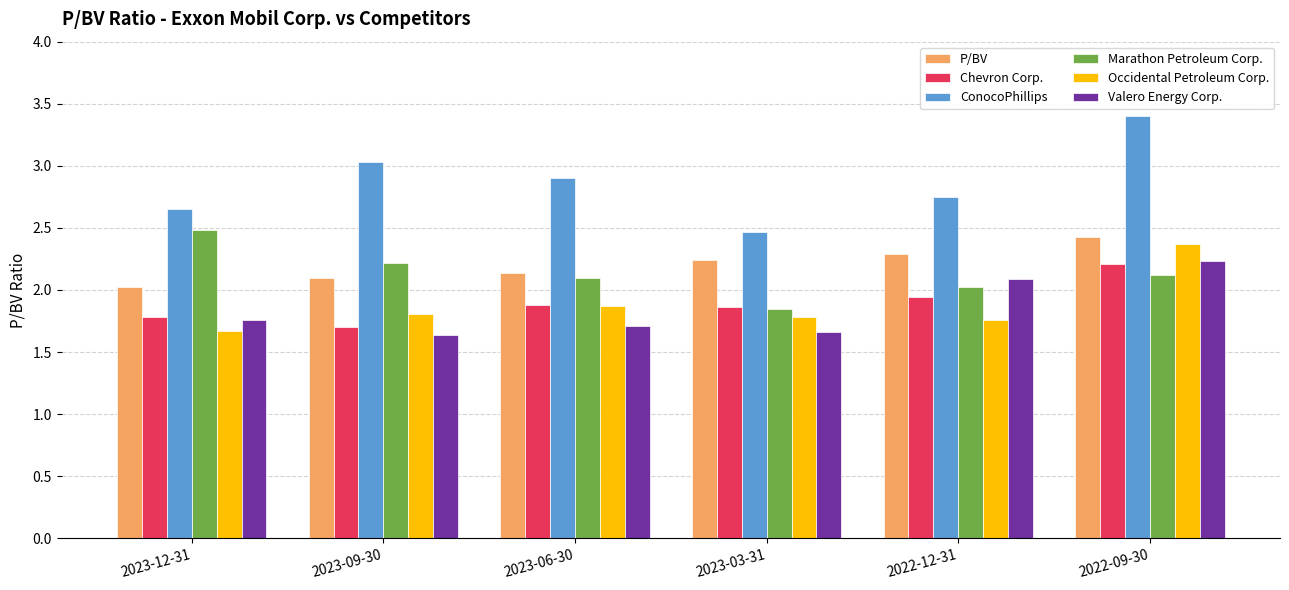

What is the difference between the maximum and second lowest values in the Marathon Petroleum Corp. series?

0.5